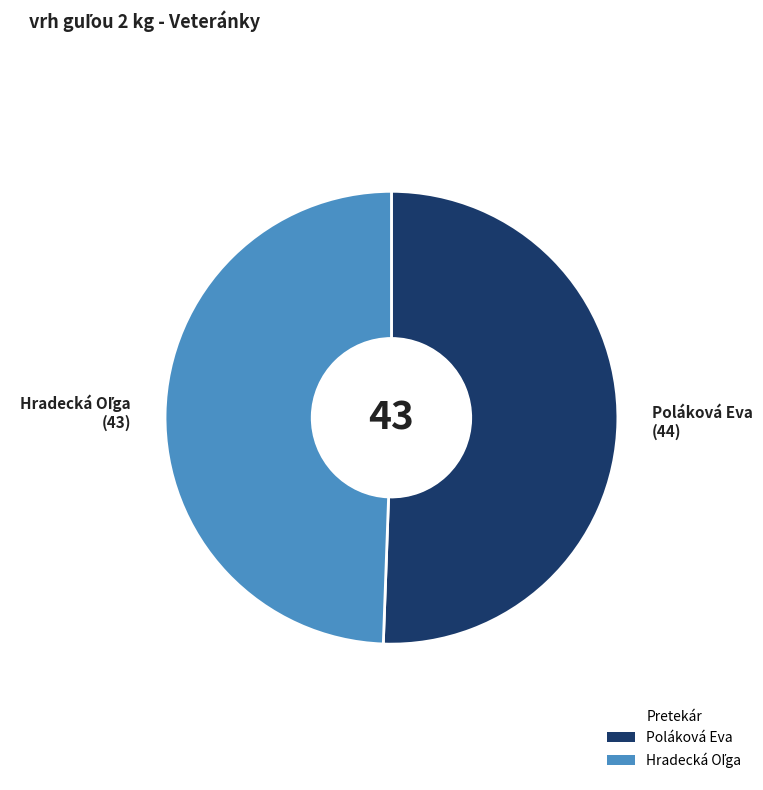

Is there a majority slice in this chart?

Yes